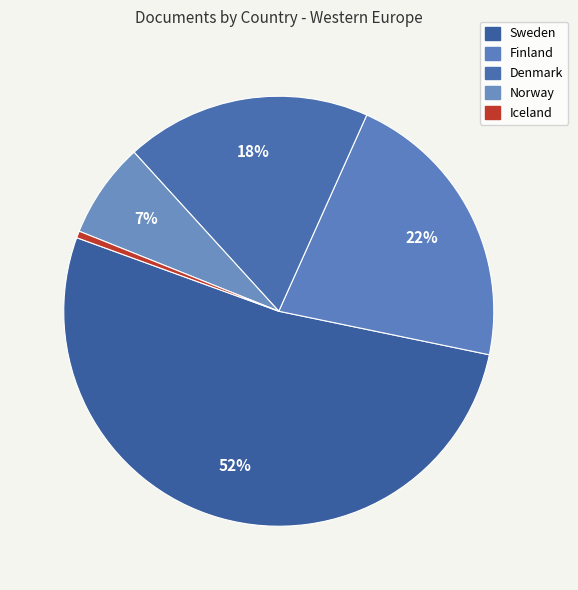

Which category accounts for the majority?

Sweden